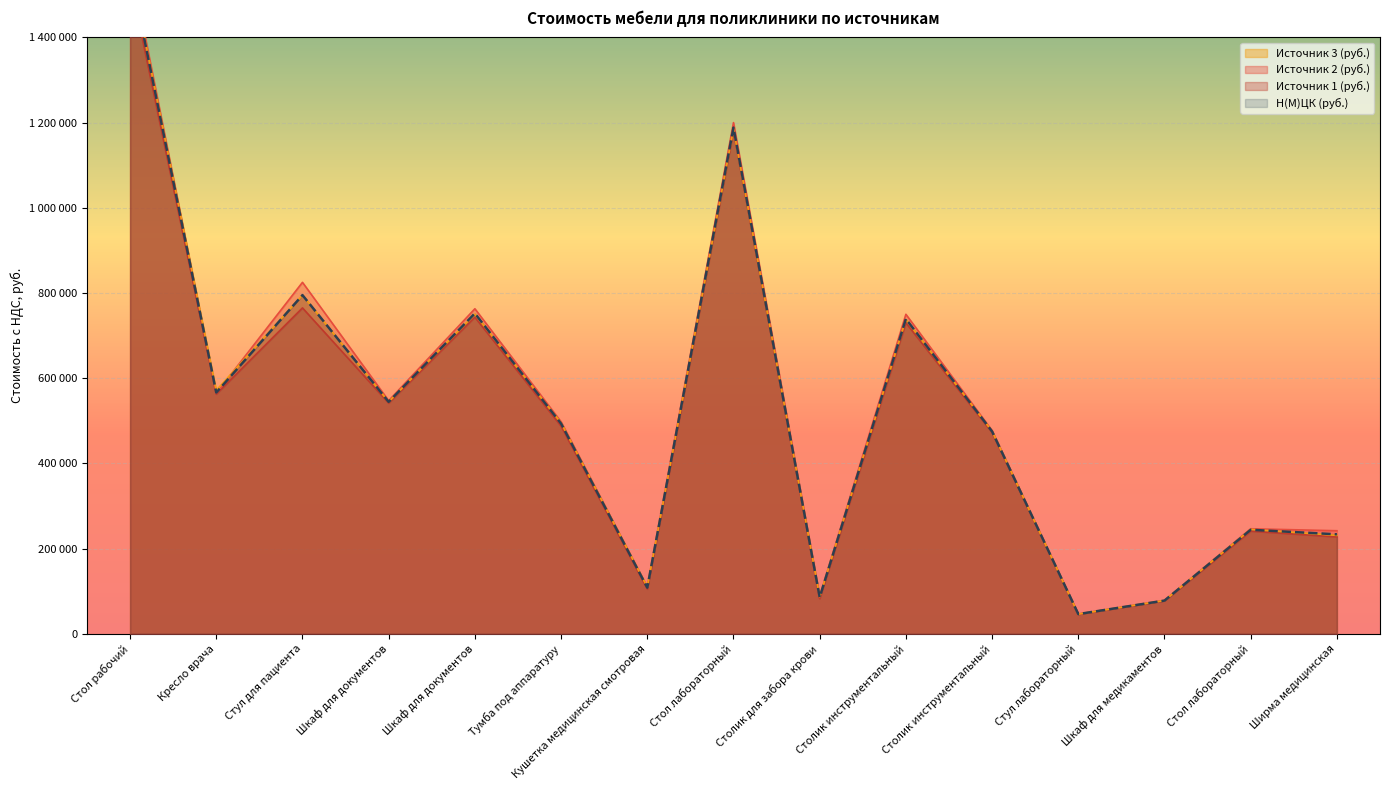

How many values in the Источник 2 (руб.) series are below 497700?

7